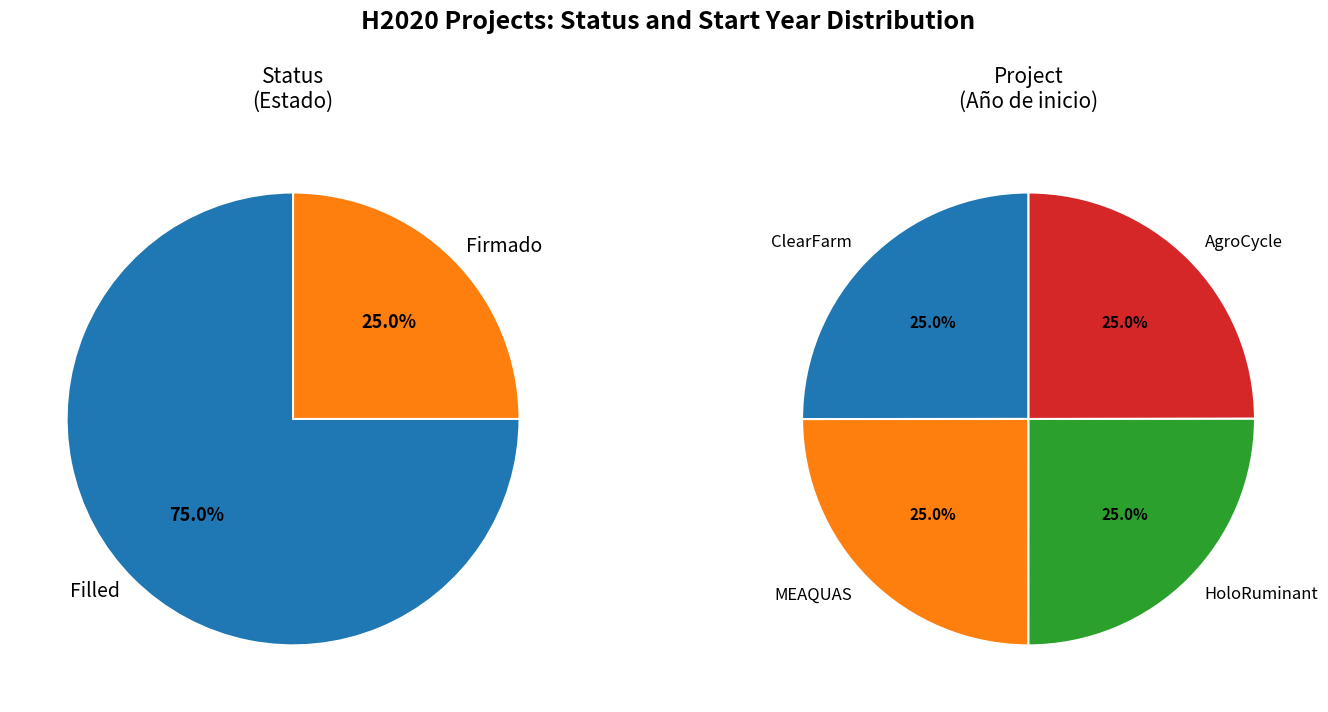

Rank the categories by value from highest to lowest.

HoloRuminant, ClearFarm, MEAQUAS, AgroCycle